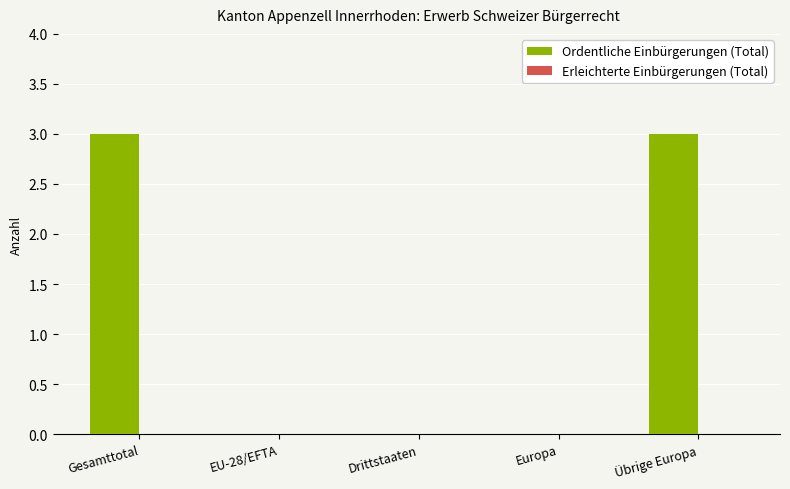

Between EU-28/EFTA and Übrige Europa, which is larger?

Übrige Europa